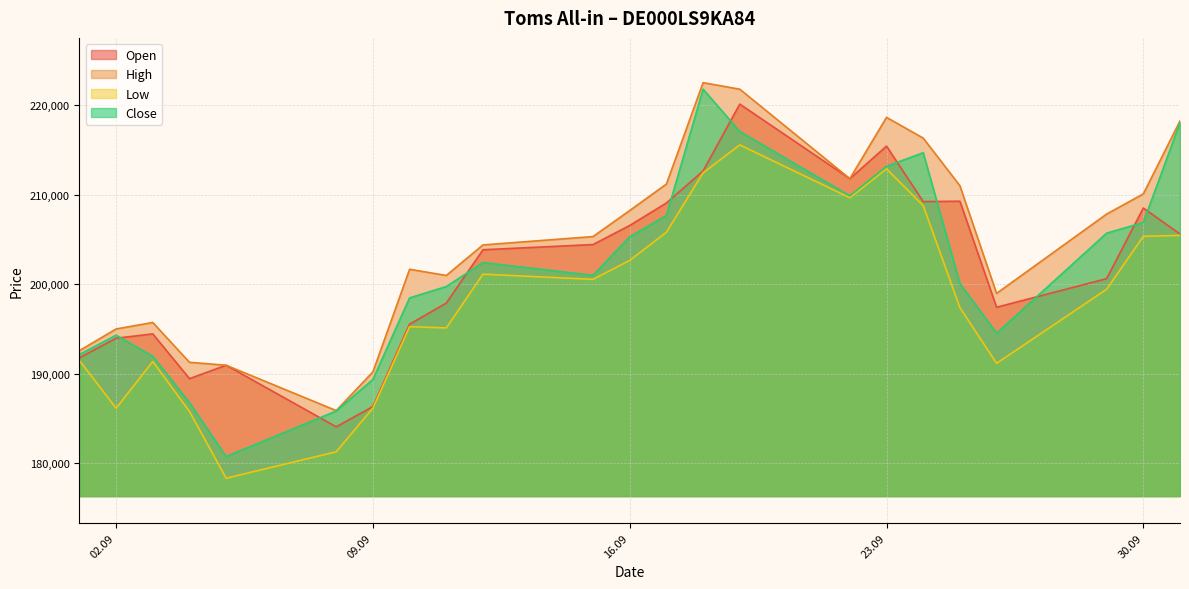

Which series has the largest total across all categories?

High